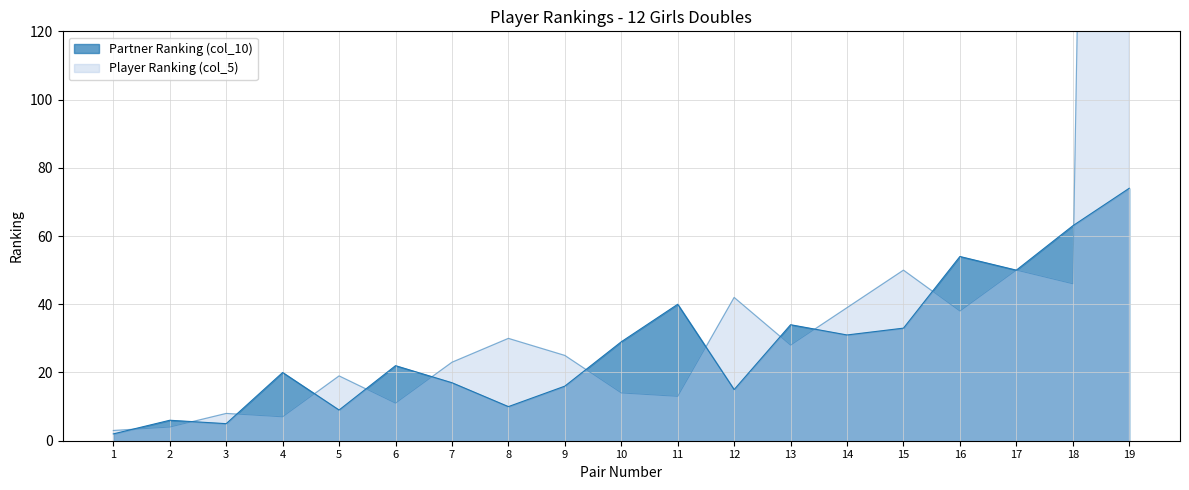

Which series has the largest range (max minus min)?

Player Ranking (col_5)